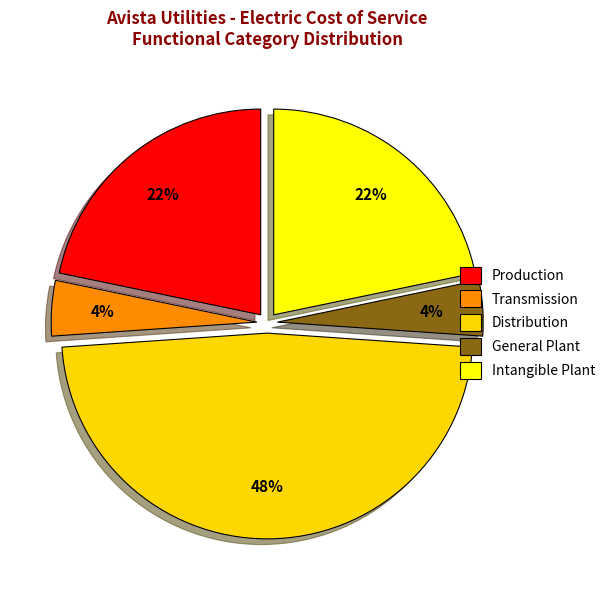

Does General Plant represent more than half of the total?

No